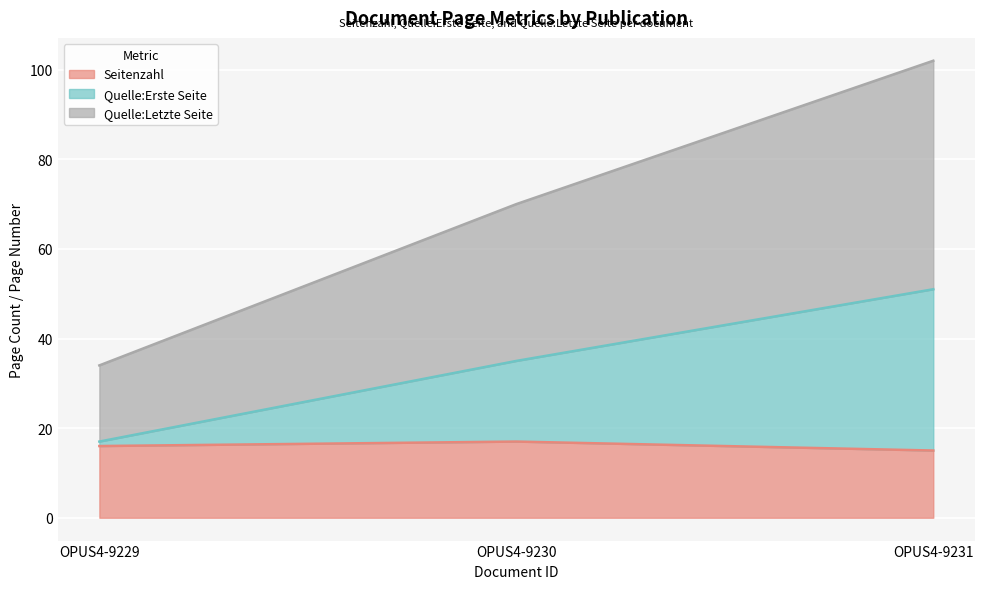

Reading left to right, transcribe all the data shown in this chart.

Seitenzahl: OPUS4-9229=16	OPUS4-9230=17	OPUS4-9231=15
Quelle:Erste Seite: OPUS4-9229=17	OPUS4-9230=35	OPUS4-9231=51
Quelle:Letzte Seite: OPUS4-9229=34	OPUS4-9230=70	OPUS4-9231=102